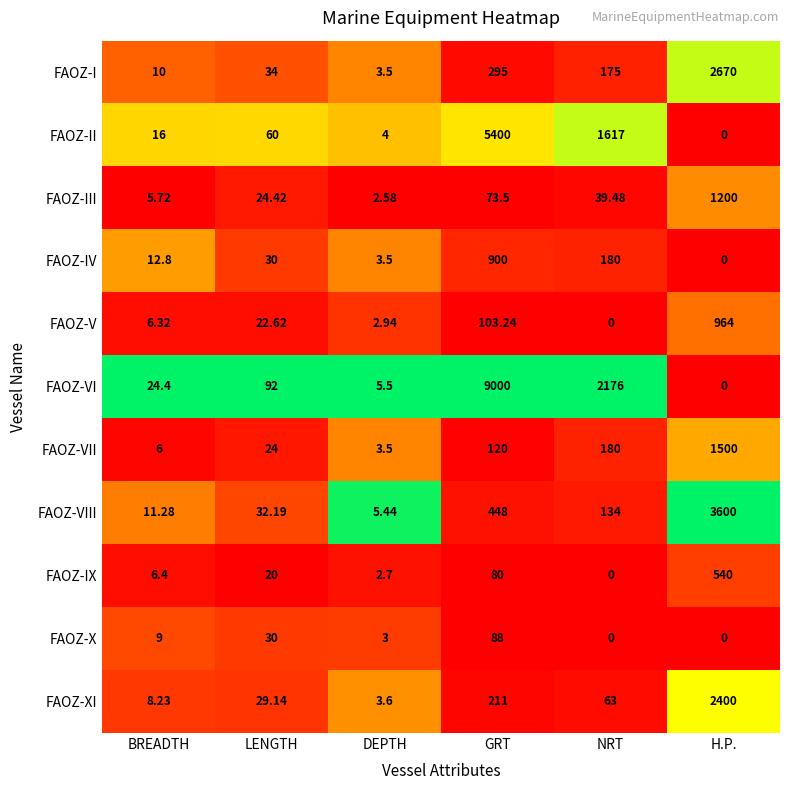

At which category is the sum across all series the highest?

GRT